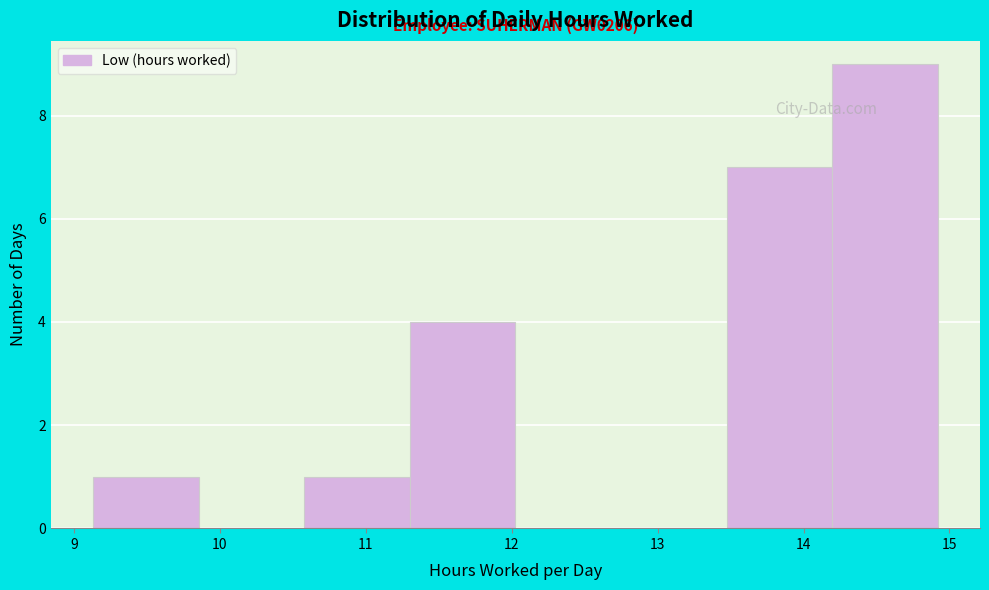

Over which range of the x-axis is the bar tallest?

14.2 to 14.9